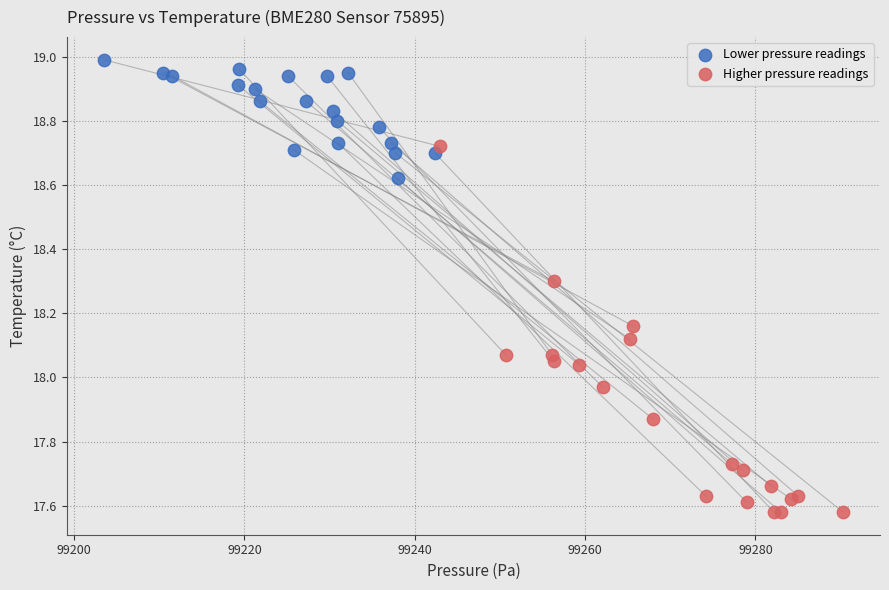

Which series reaches the maximum Y coordinate?

Lower pressure readings